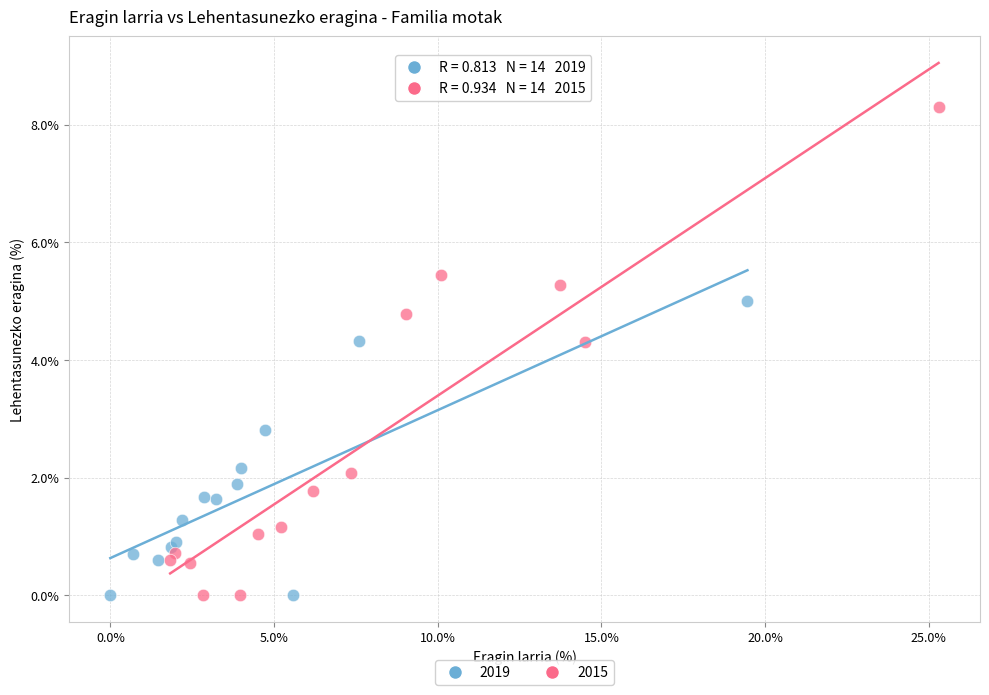

Which series reaches the maximum Y coordinate?

2015